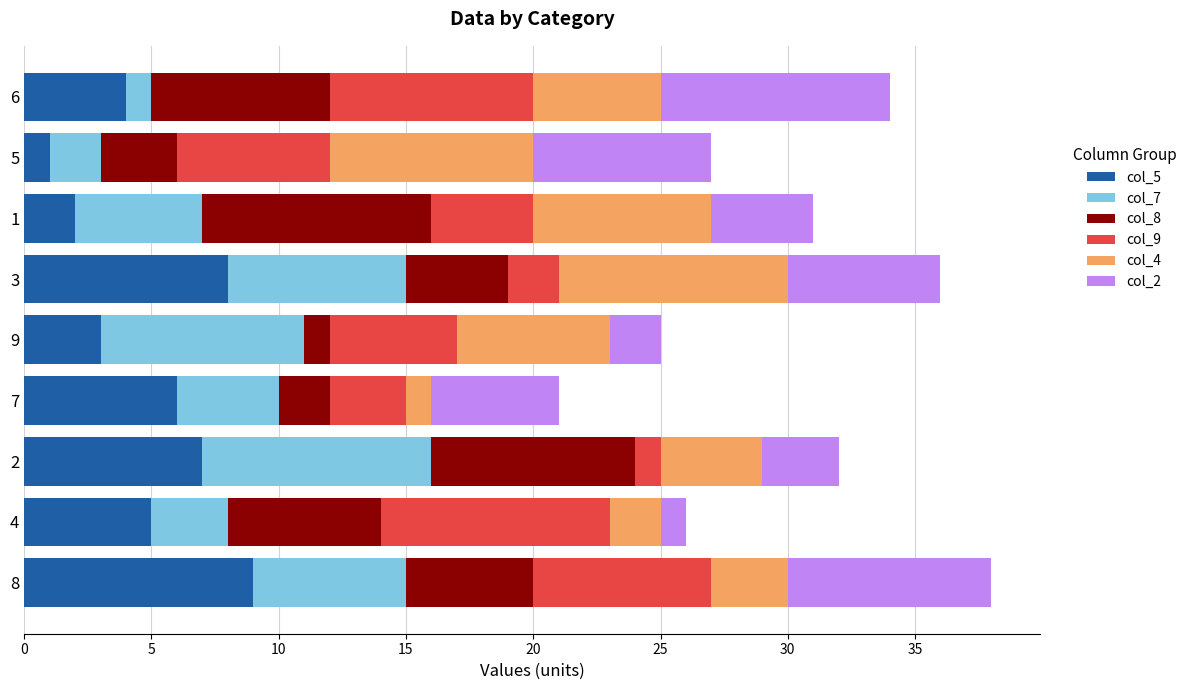

How many data points does each series have?

9